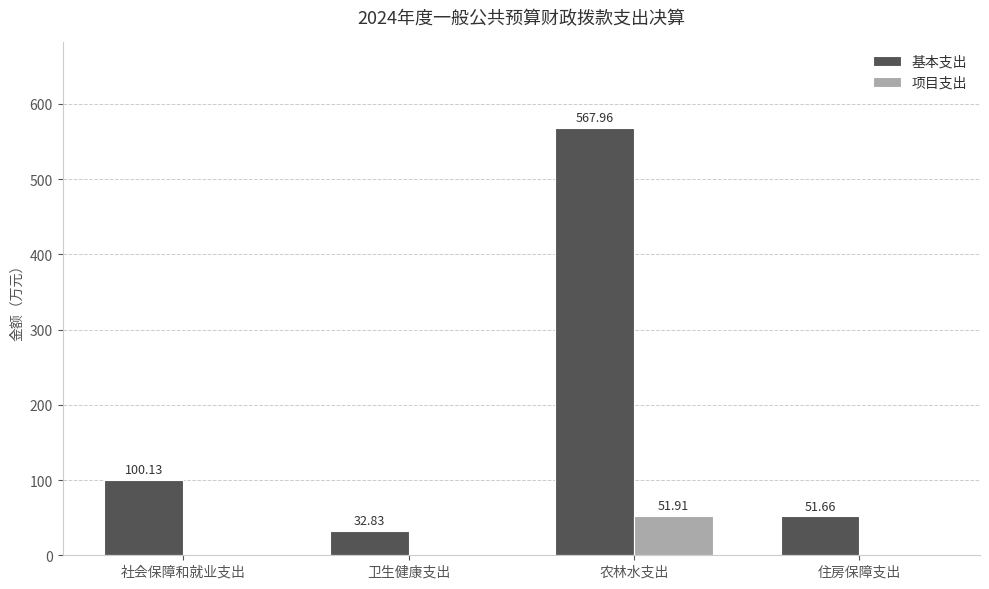

Reading left to right, list all the values displayed in this chart.

基本支出: 100.1	32.8	568.0	51.7
项目支出: 0.0	0.0	51.9	0.0